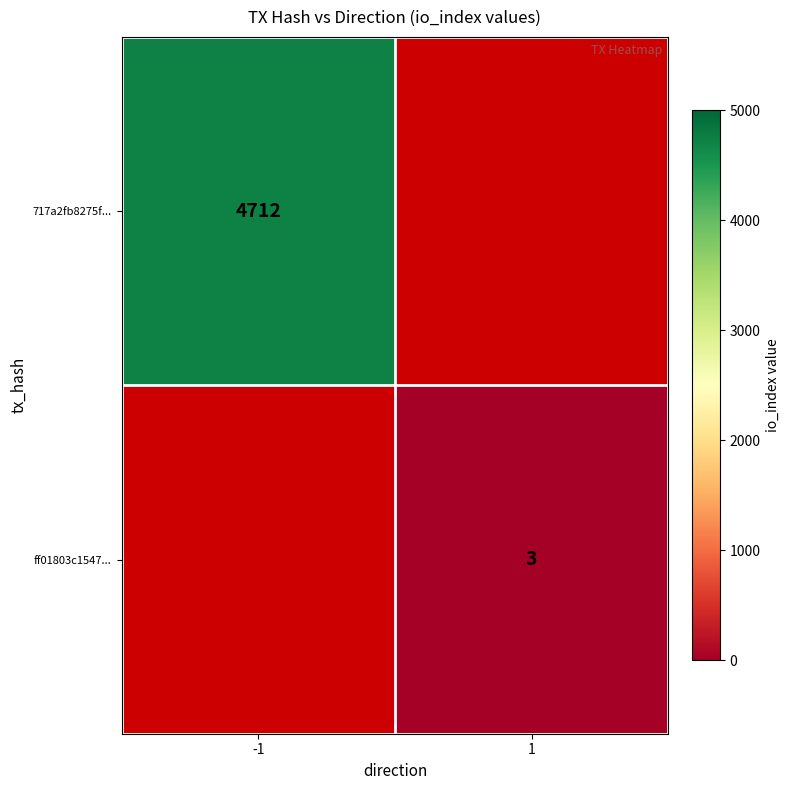

The value of ff01803c1547... at 1 is 1. True or false?

False